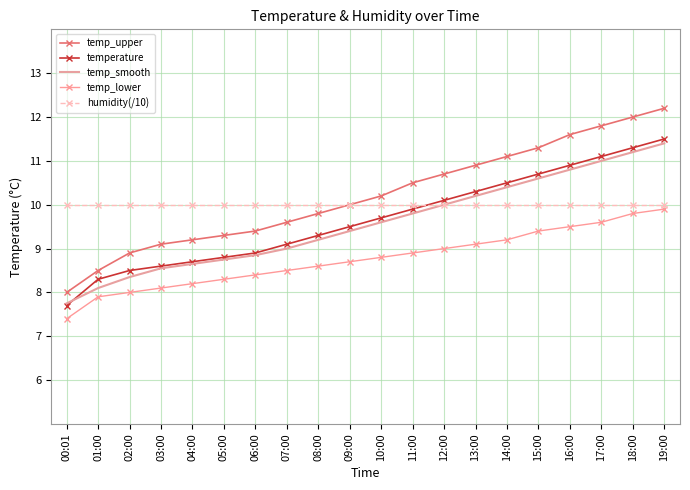

Rank the categories by temp_upper value from highest to lowest.

19:00, 18:00, 17:00, 16:00, 15:00, 14:00, 13:00, 12:00, 11:00, 10:00, 09:00, 08:00, 07:00, 06:00, 05:00, 04:00, 03:00, 02:00, 01:00, 00:01